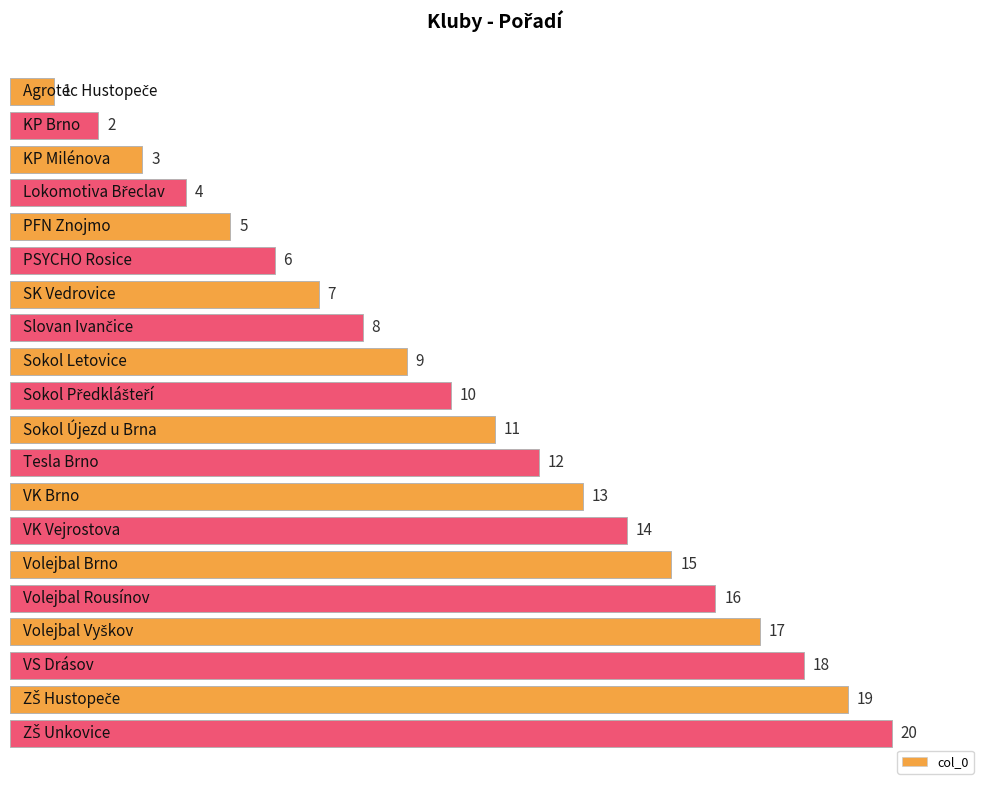

What is the difference between the maximum and minimum values?

19